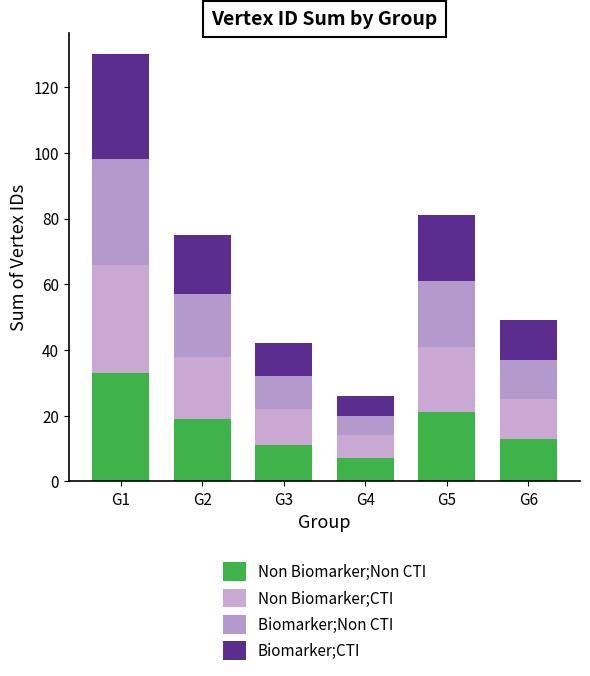

Is it true that Biomarker;CTI equals 55 at G1?

False